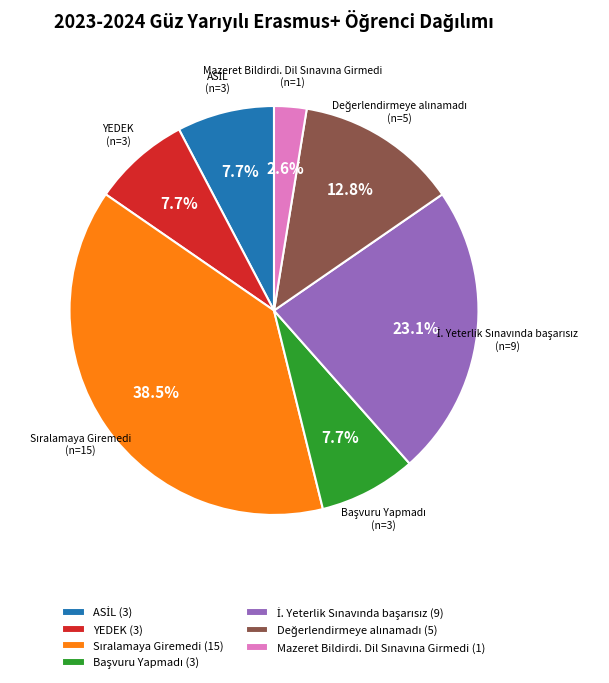

Is there any slice that represents more than half of the pie?

No